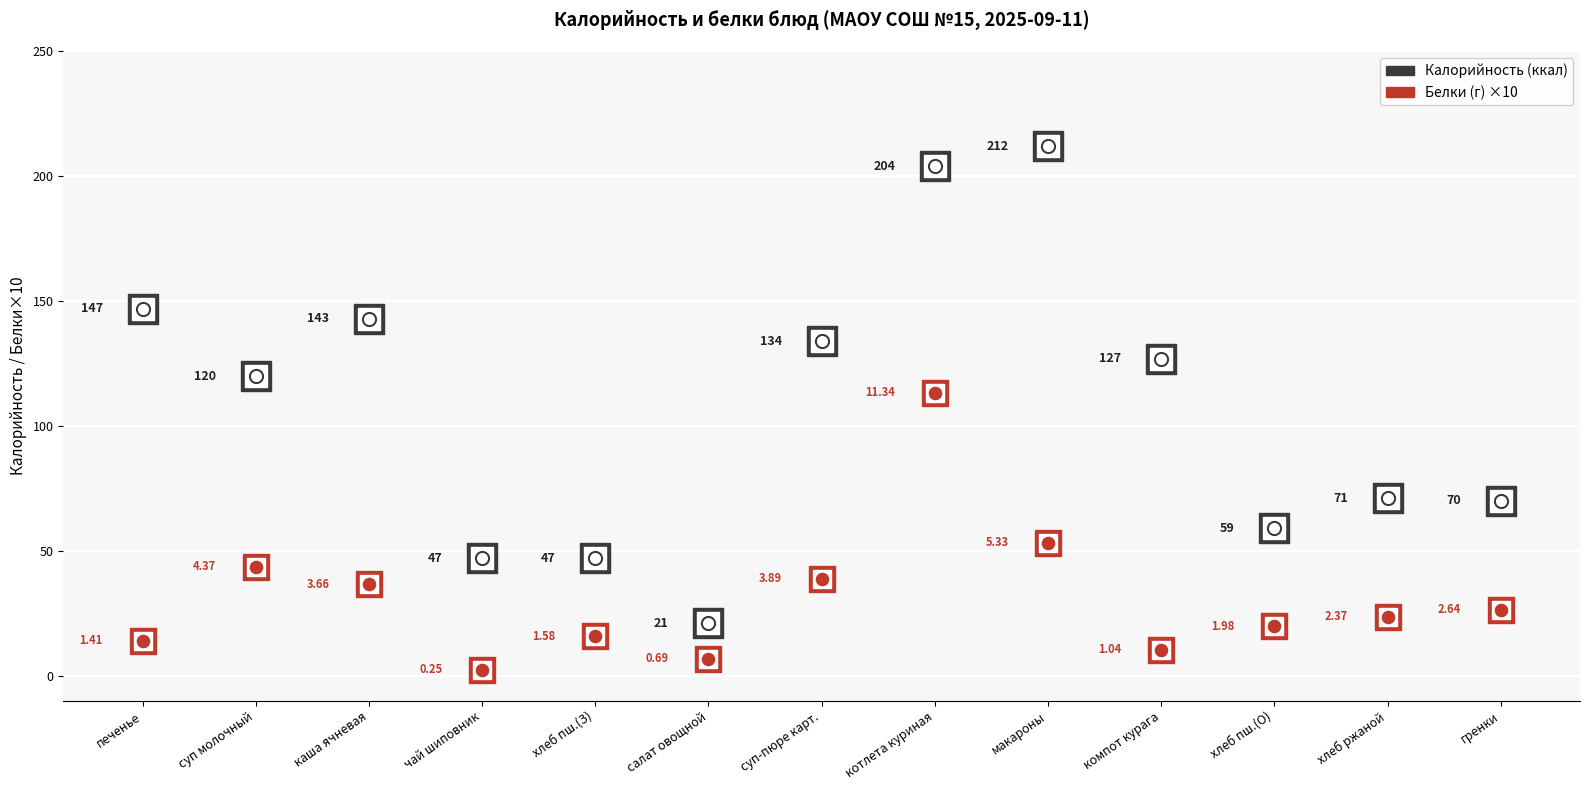

At how many categories does at least one series exceed 10?

13